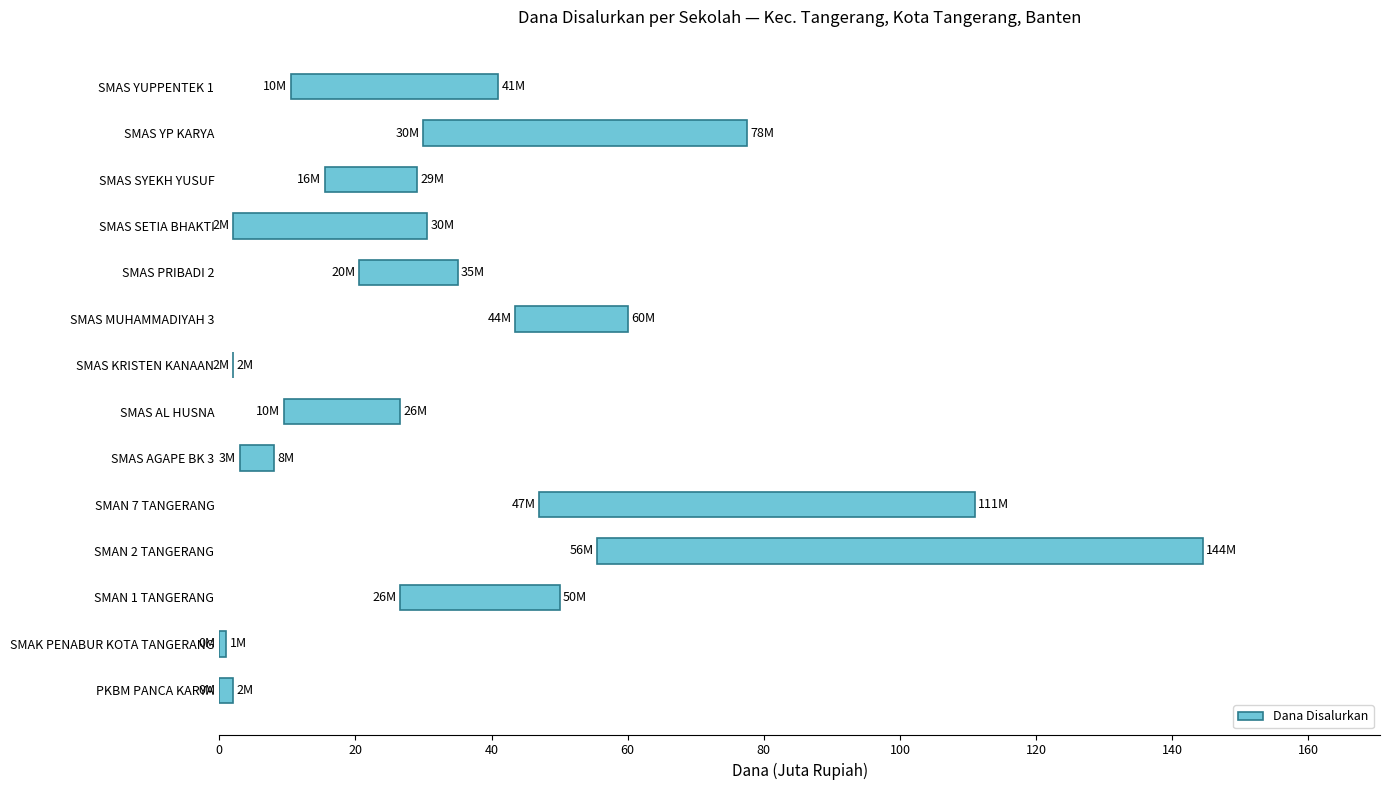

What is the sum of all values?

352.5